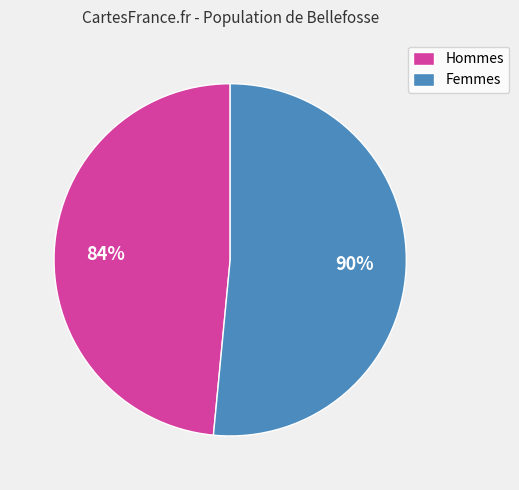

Does 29 account for over 50% of the chart?

No